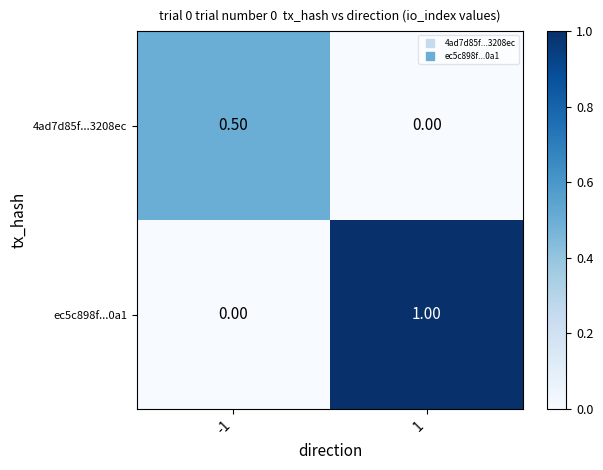

Which series changed the most between -1 and 1?

ec5c898f...0a1